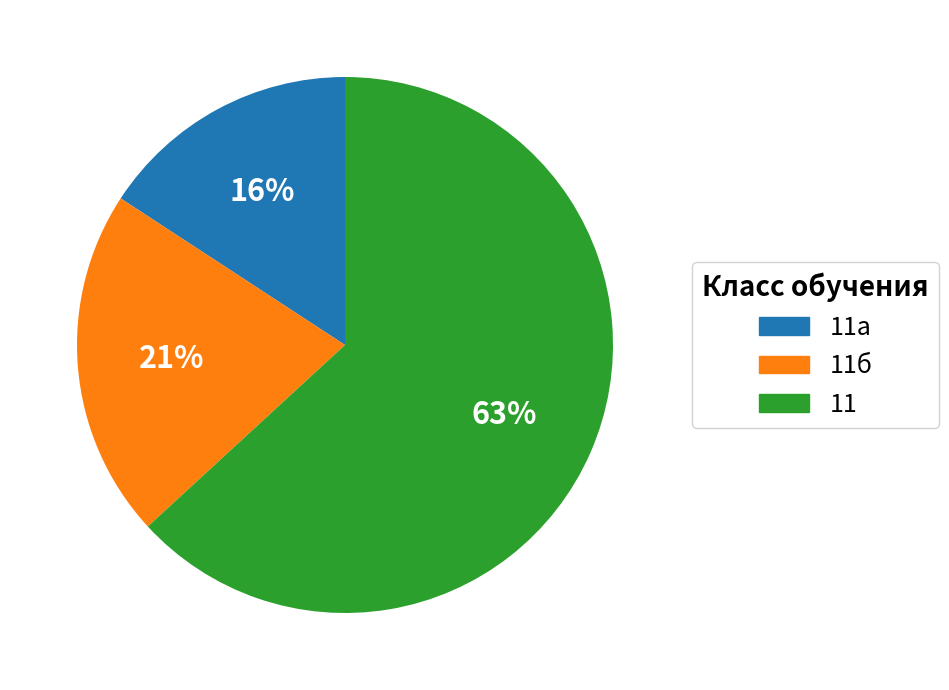

Is there any slice that represents more than half of the pie?

Yes